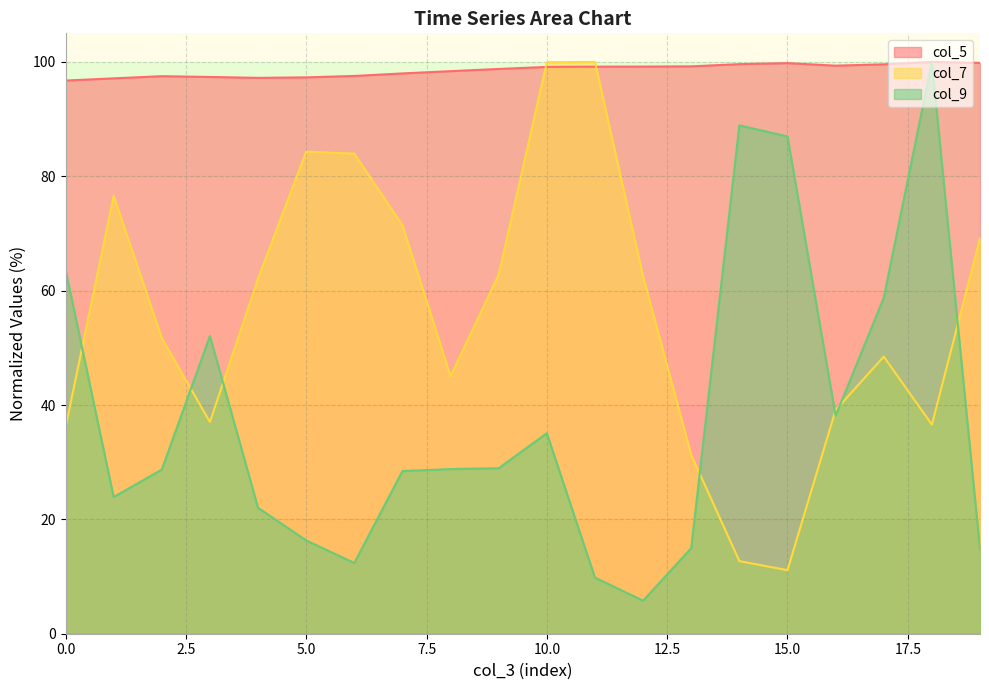

What is the total value across all series at 6?

193.9